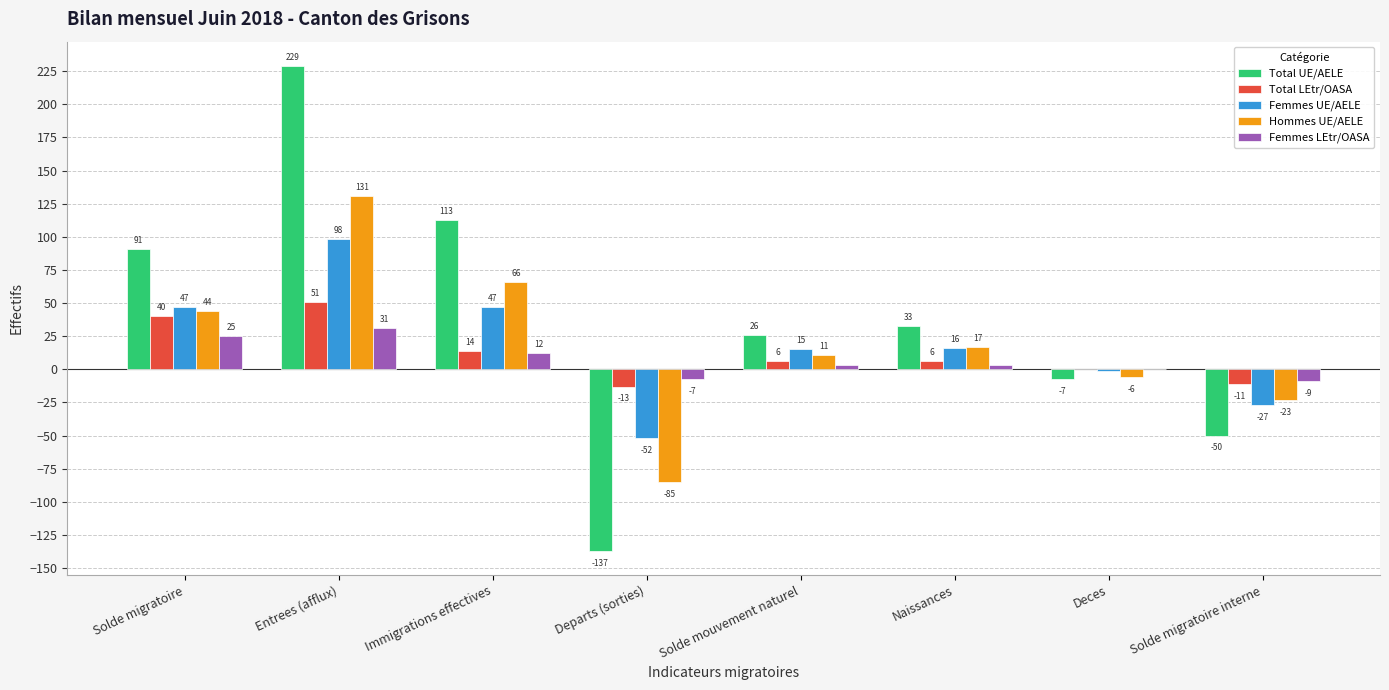

Is the value of Total UE/AELE at Entrees (afflux) greater than the value of Femmes UE/AELE at Naissances?

Yes